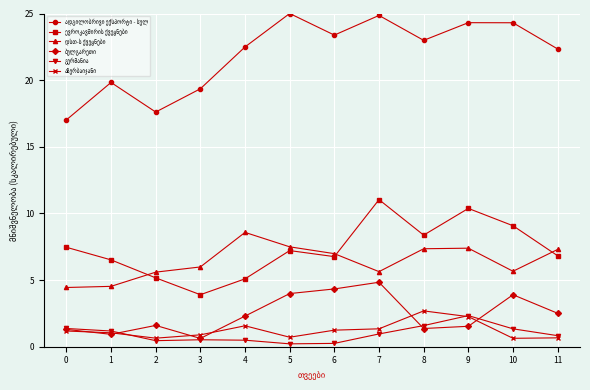

What is the maximum value shown in the chart?

25.0